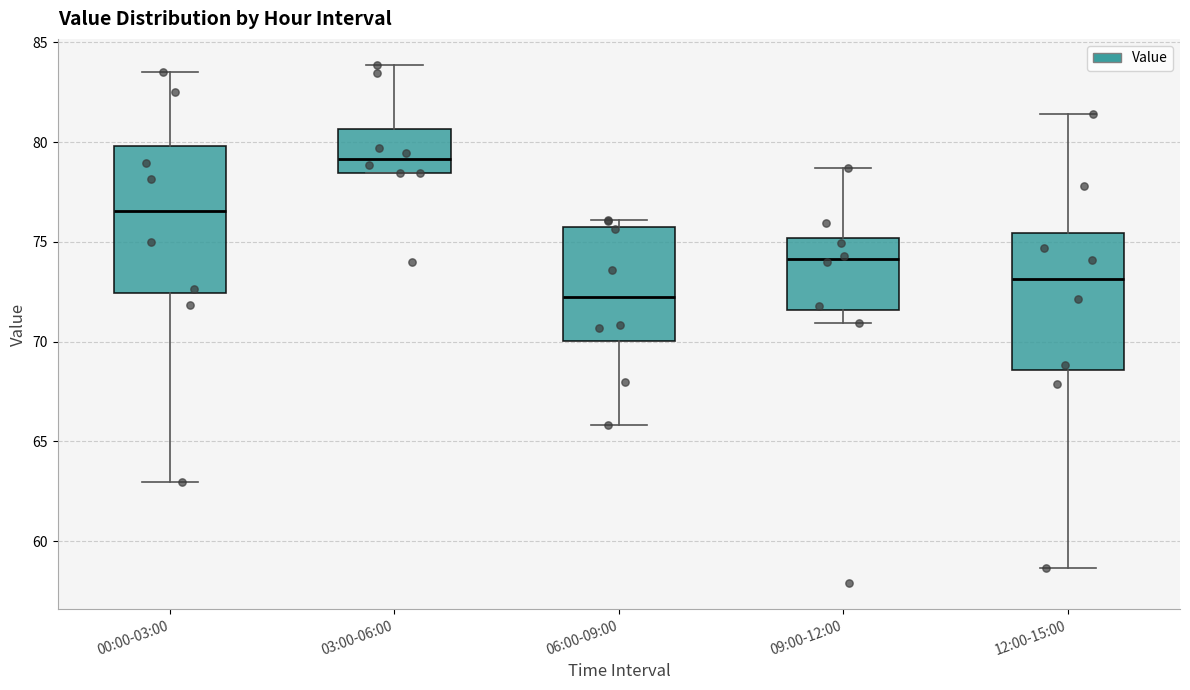

Which box has the lowest median line?

06:00-09:00